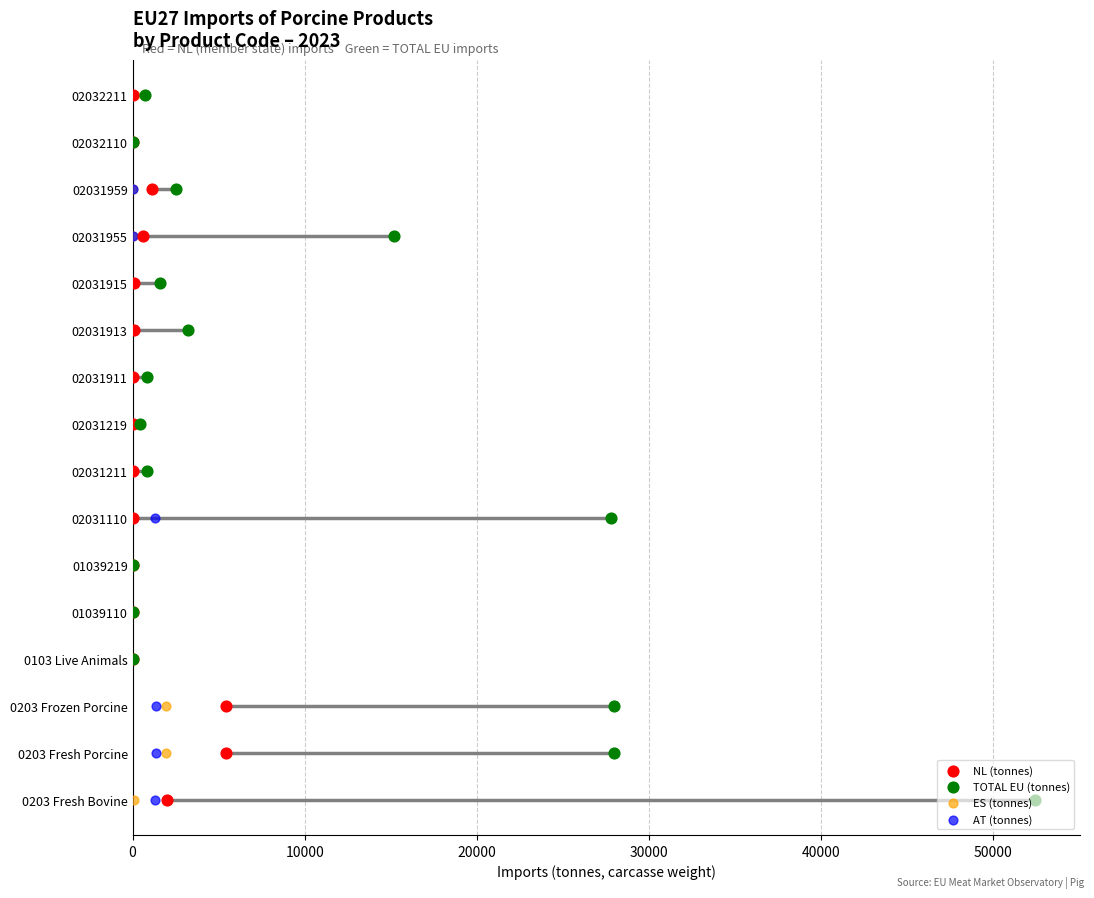

What are all the series names shown in the legend?

NL (tonnes), TOTAL EU (tonnes), ES (tonnes), AT (tonnes)